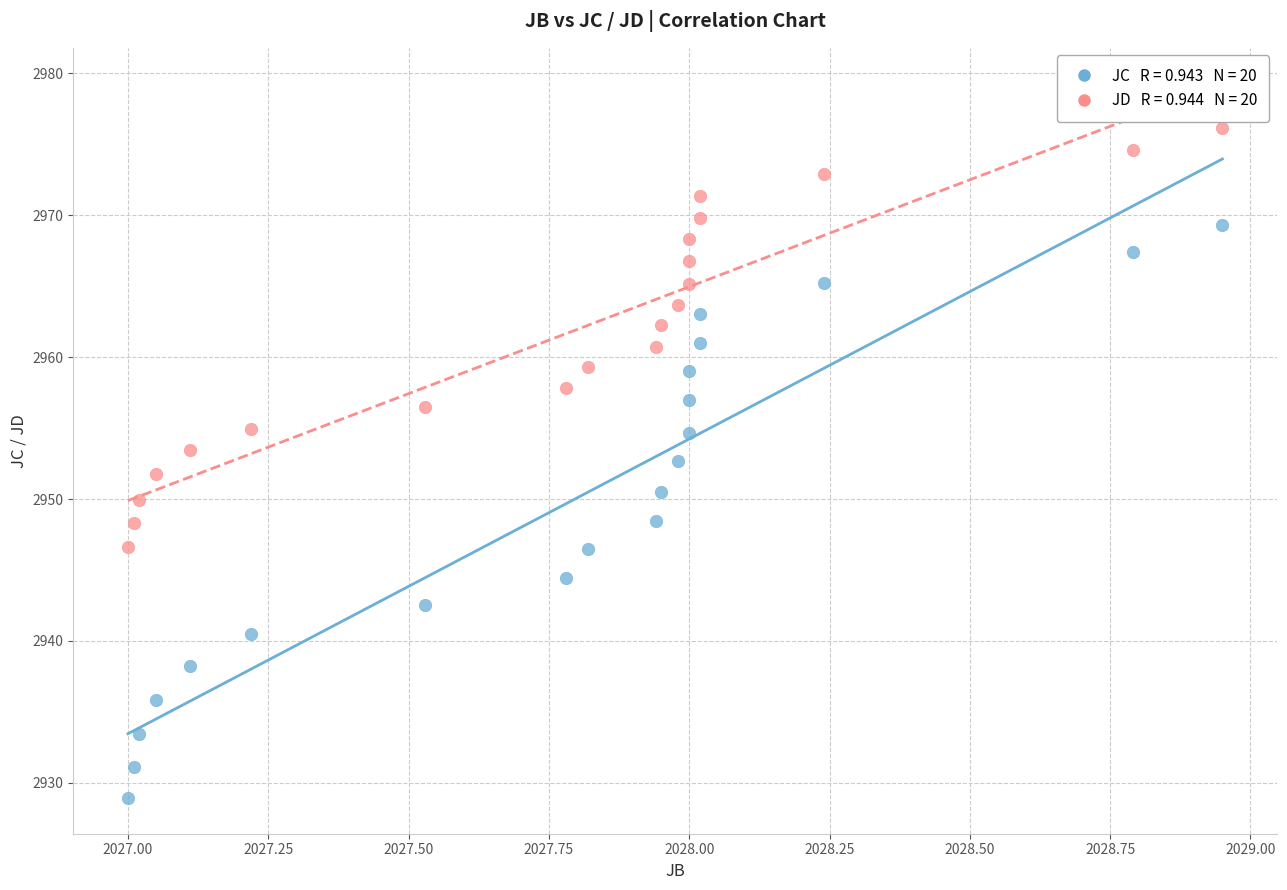

Across all data points, what is the range of Y values (max minus min)?

47.2